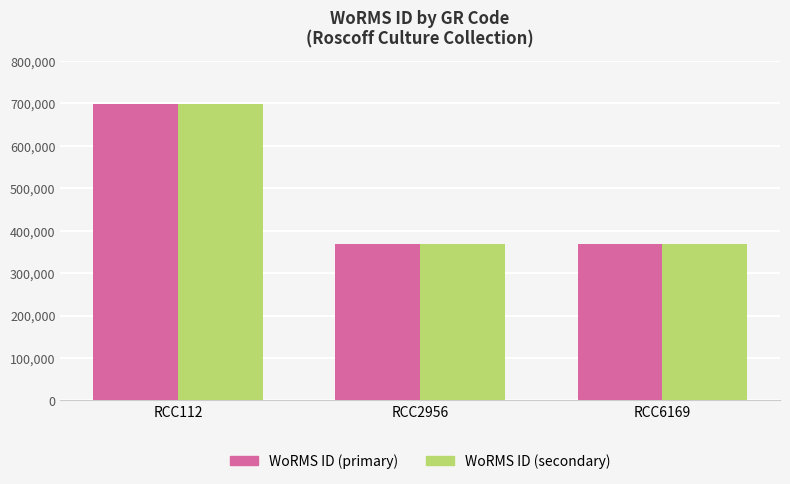

Is it true that WoRMS ID (primary) equals 473743 at RCC112?

False